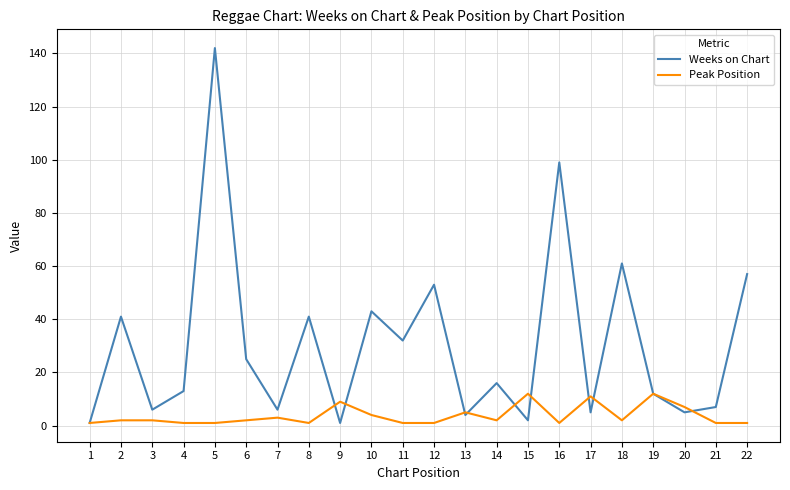

Which series has the widest spread of values?

Weeks on Chart